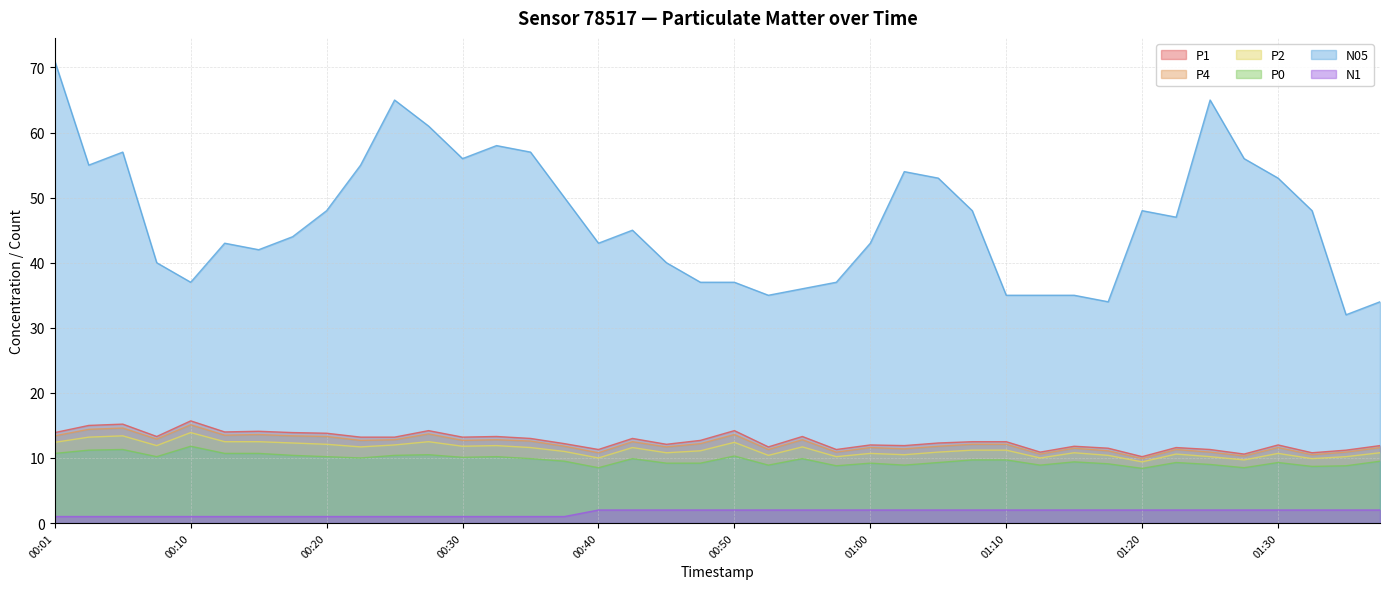

In N05, how many points are lower than both neighbors (excluding endpoints)?

9